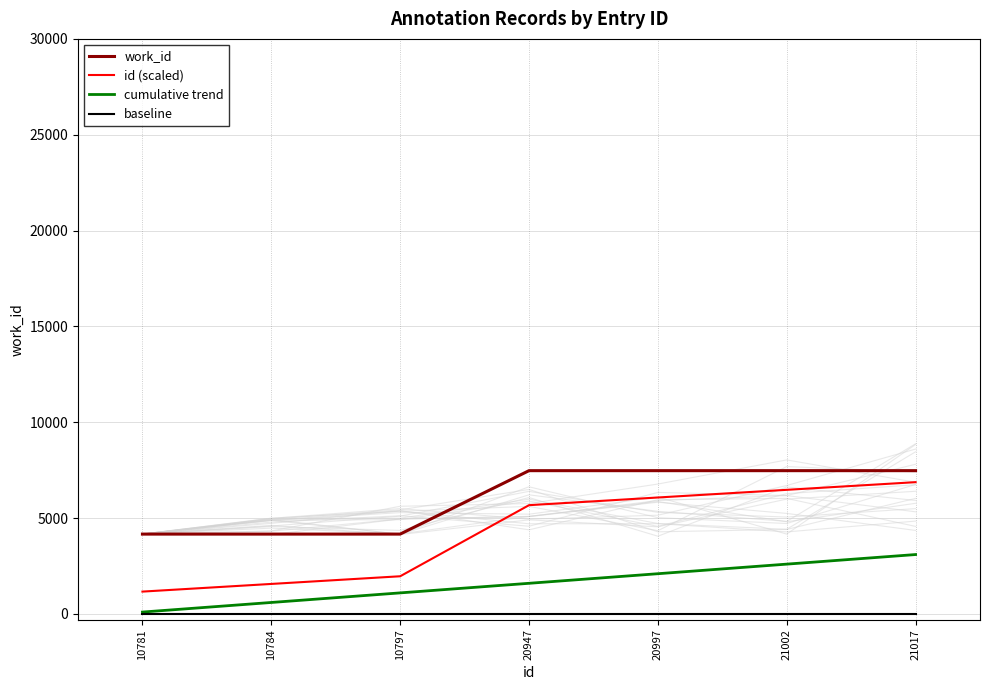

Reading left to right, extract all data points from this chart.

work_id: 10781=4167	10784=4167	10797=4167	20947=7476	20997=7476	21002=7476	21017=7476
id (scaled): 10781=1167	10784=1567	10797=1967	20947=5676	20997=6076	21002=6476	21017=6876
cumulative trend: 10781=100	10784=600	10797=1100	20947=1600	20997=2100	21002=2600	21017=3100
baseline: 10781=20	10784=20	10797=20	20947=20	20997=20	21002=20	21017=20